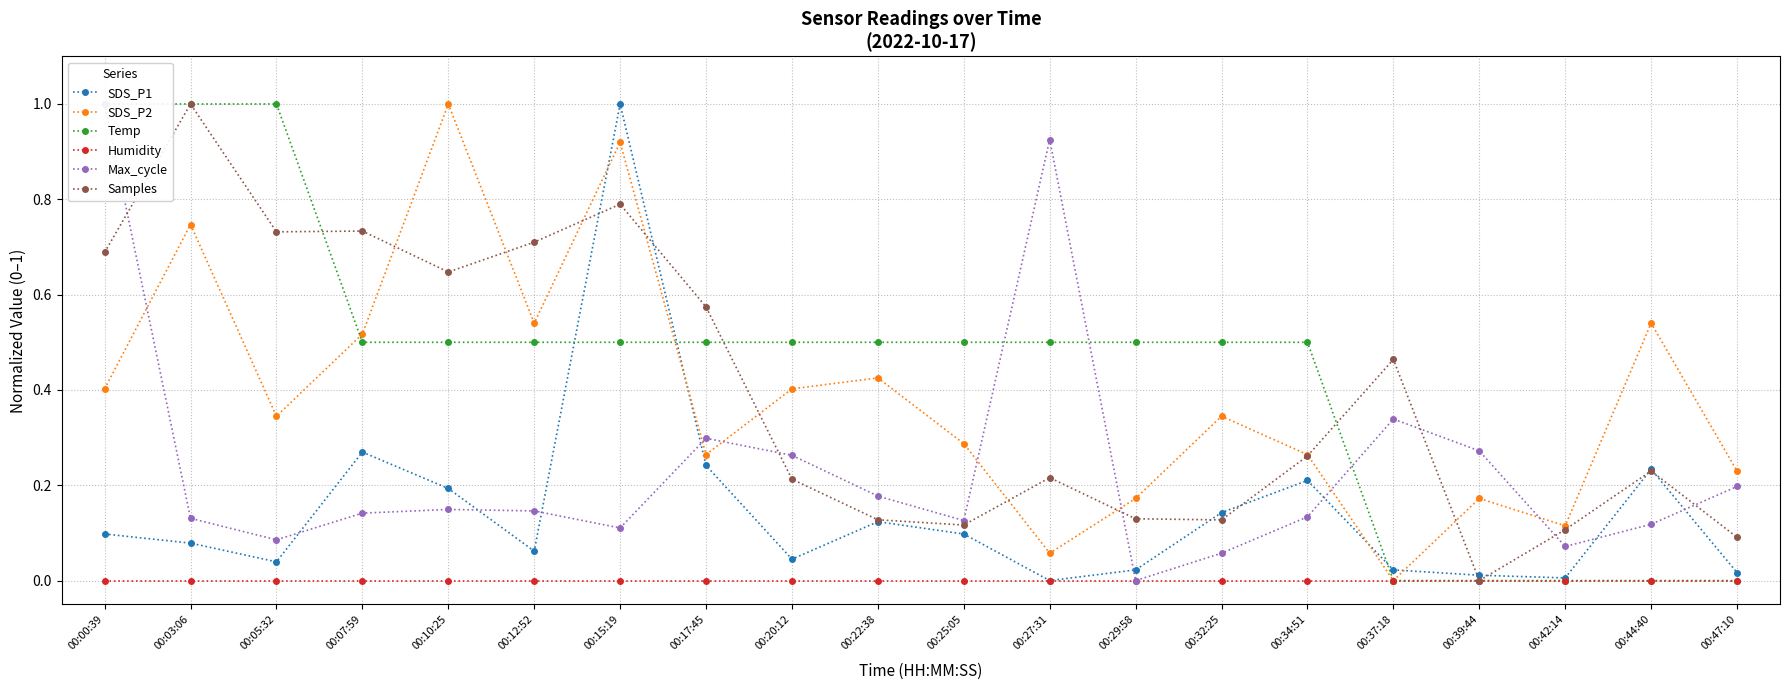

What is the total value across all series at 00:37:18?

0.8